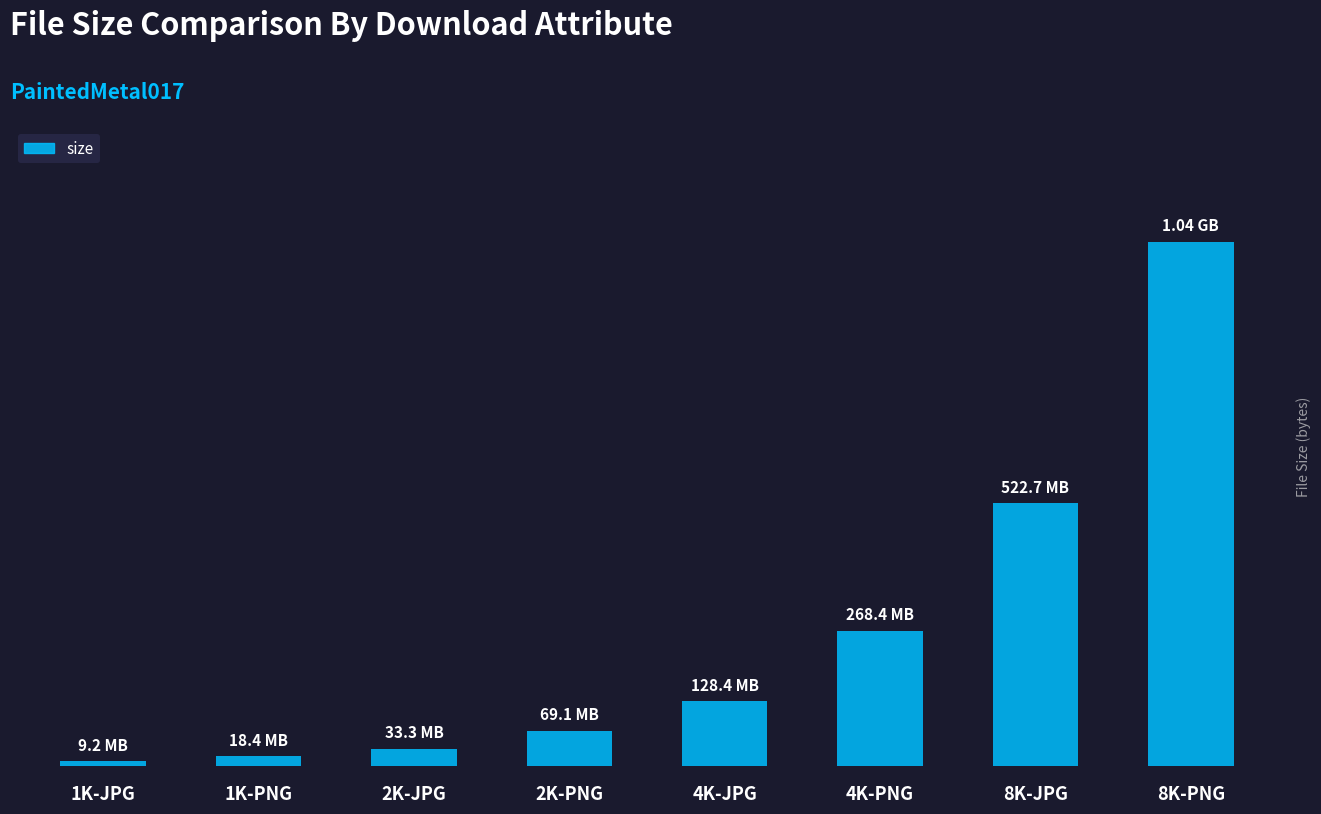

At which label is the value closest to 526354045?

8K-JPG